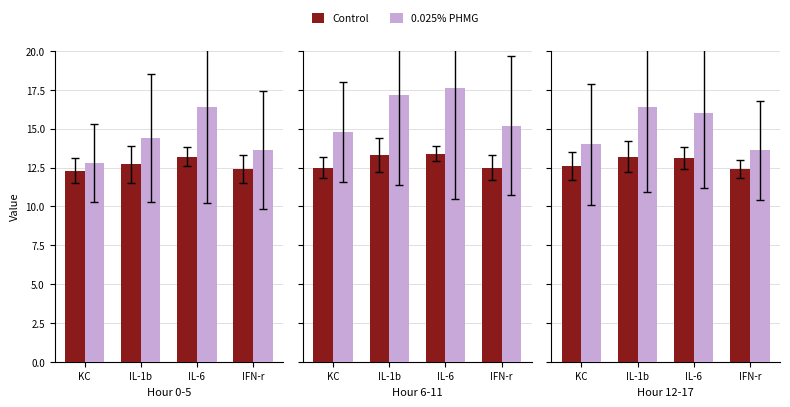

Does the chart contain stacked bars?

No